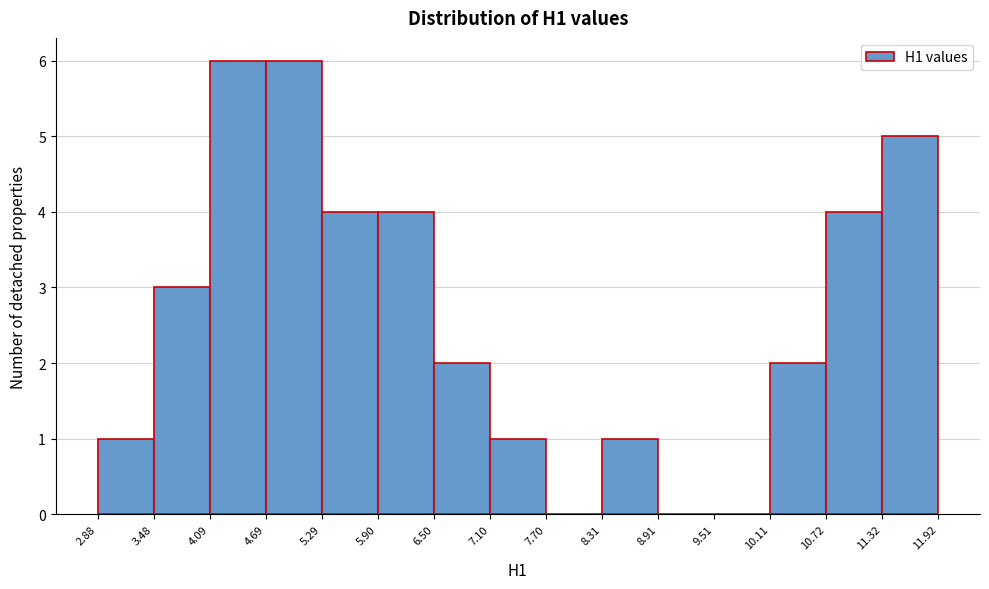

Reading left to right, transcribe this chart: for each bar, give the range it covers on the x-axis and its height. The values are not printed on the chart, so give them approximately, as read against the axis.

2.88 to 3.48: 1
3.48 to 4.09: 3
4.09 to 4.69: 6
4.69 to 5.29: 6
5.29 to 5.90: 4
5.90 to 6.50: 4
6.50 to 7.10: 2
7.10 to 7.70: 1
7.70 to 8.31: 0
8.31 to 8.91: 1
8.91 to 9.51: 0
9.51 to 10.11: 0
10.11 to 10.72: 2
10.72 to 11.32: 4
11.32 to 11.92: 5